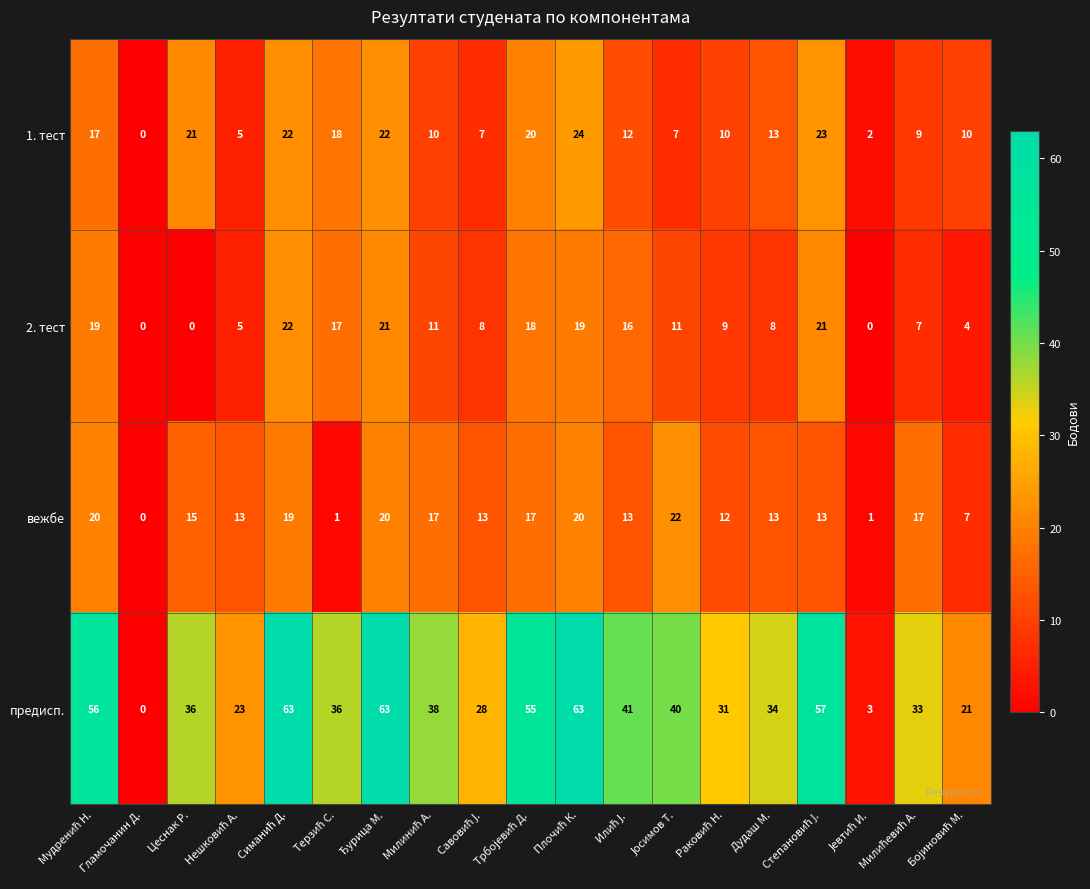

What is the maximum value shown in the chart?

63